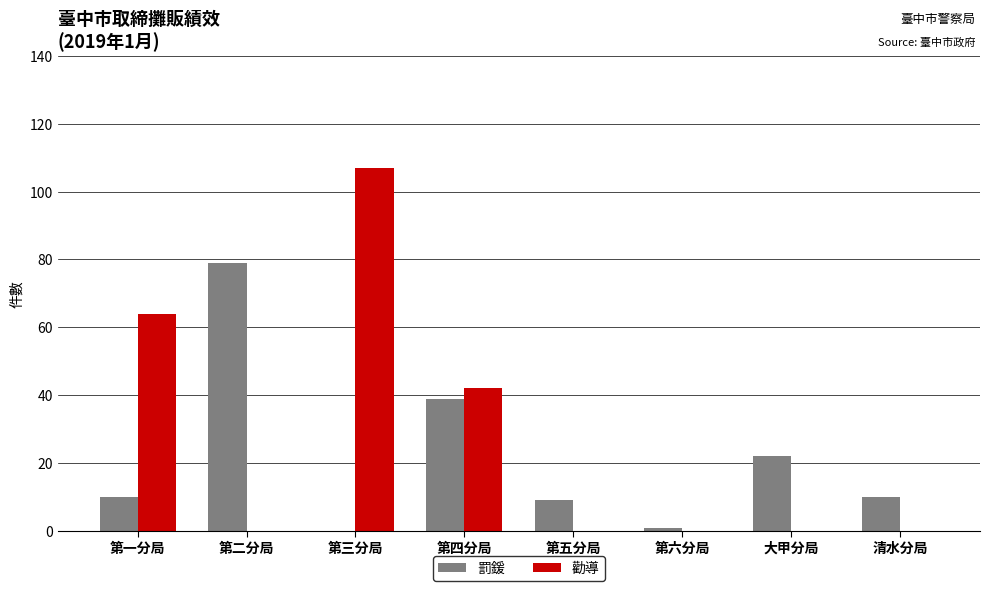

What is the sum of the 罰鍰 values at 清水分局 and 第三分局?

10